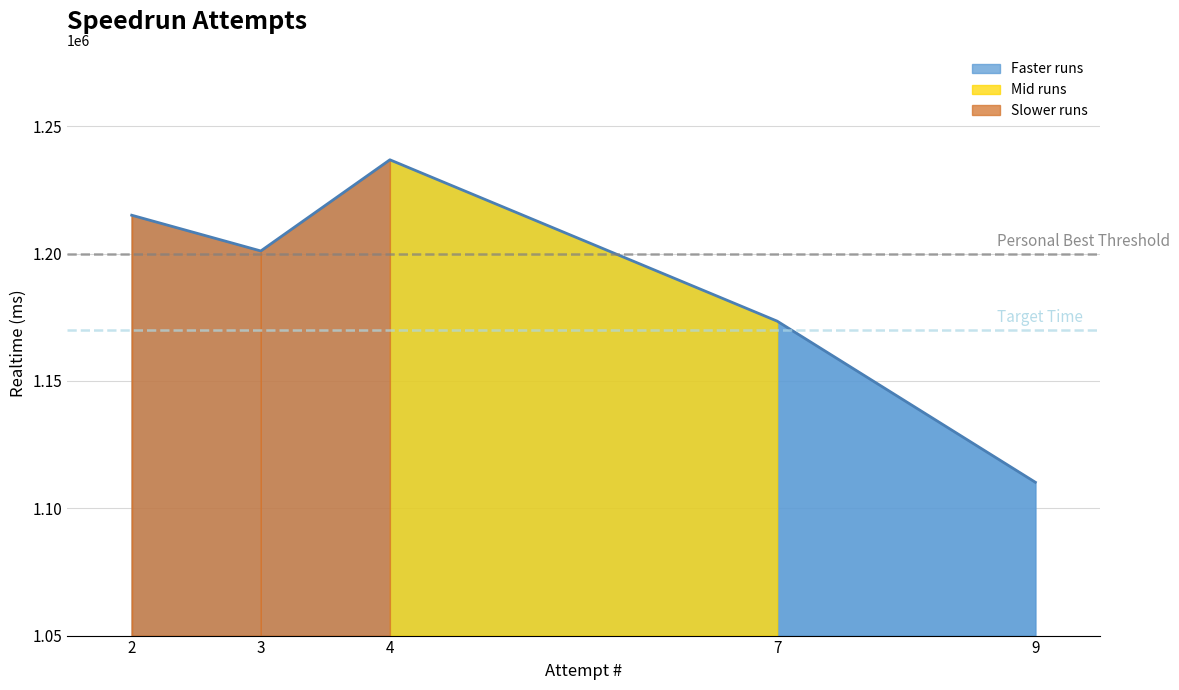

How many interior local peaks (higher than both neighbors) does the data have?

1